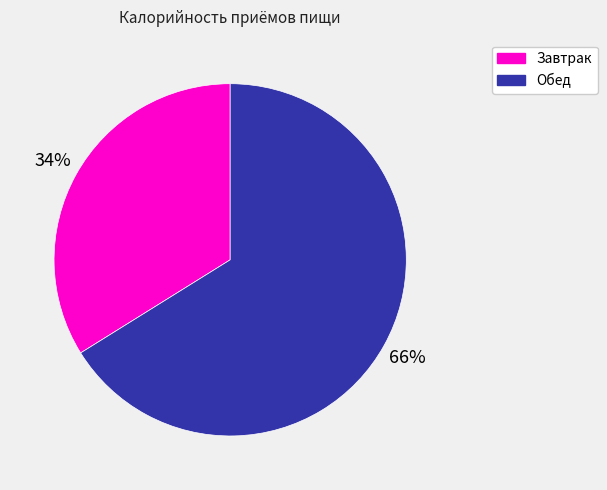

Does any single category account for the majority?

Yes